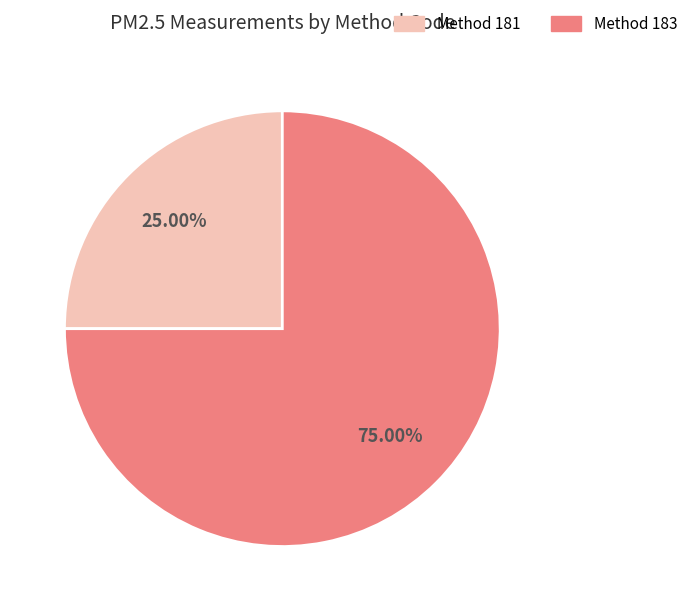

Is there a majority slice in this chart?

Yes